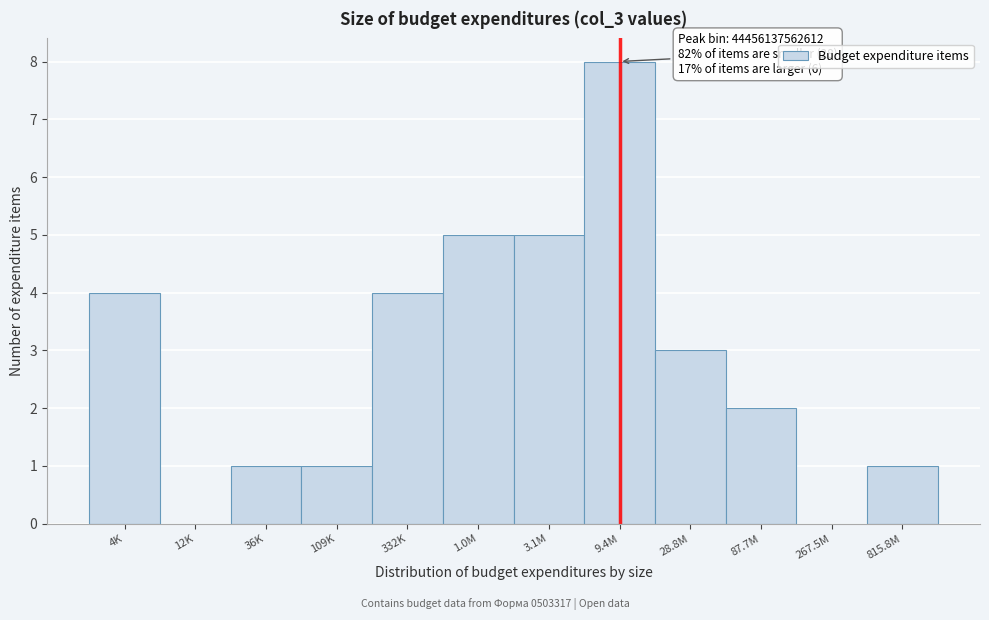

Reading left to right, what are all the values shown in this chart?

4K=4	12K=0	36K=1	109K=1	332K=4	1.0M=5	3.1M=5	9.4M=8	28.8M=3	87.7M=2	267.5M=0	815.8M=1